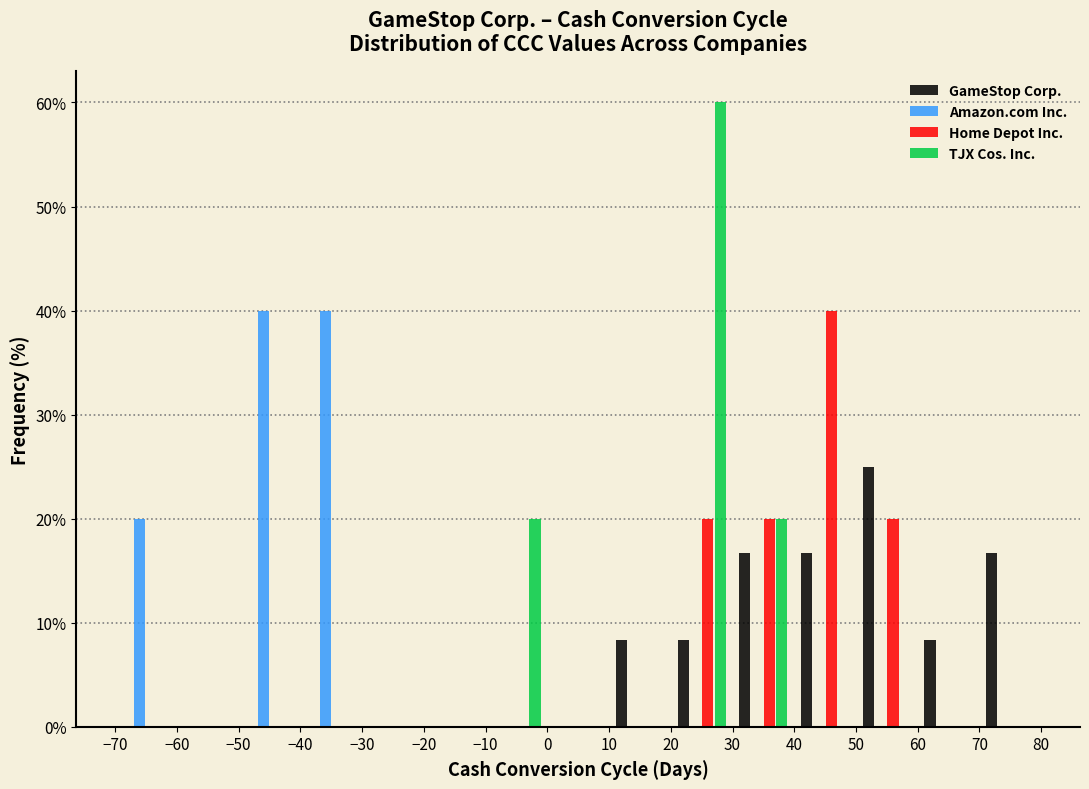

What is the height of the GameStop Corp. bar covering 20 to 30 on the x-axis? The values are not printed on the chart, so give them approximately, as read against the axis.

8